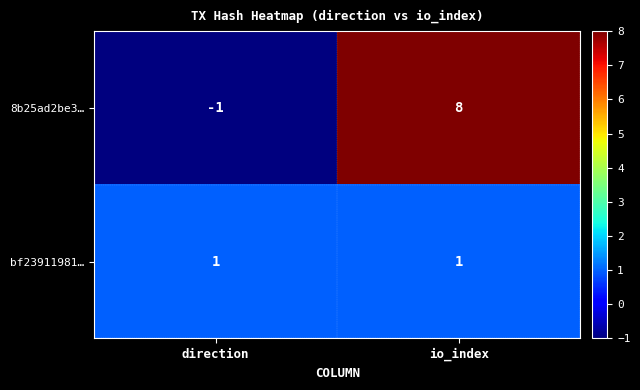

Reading left to right, list all the values displayed in this chart.

8b25ad2be3…: -1	8
bf23911981…: 1	1